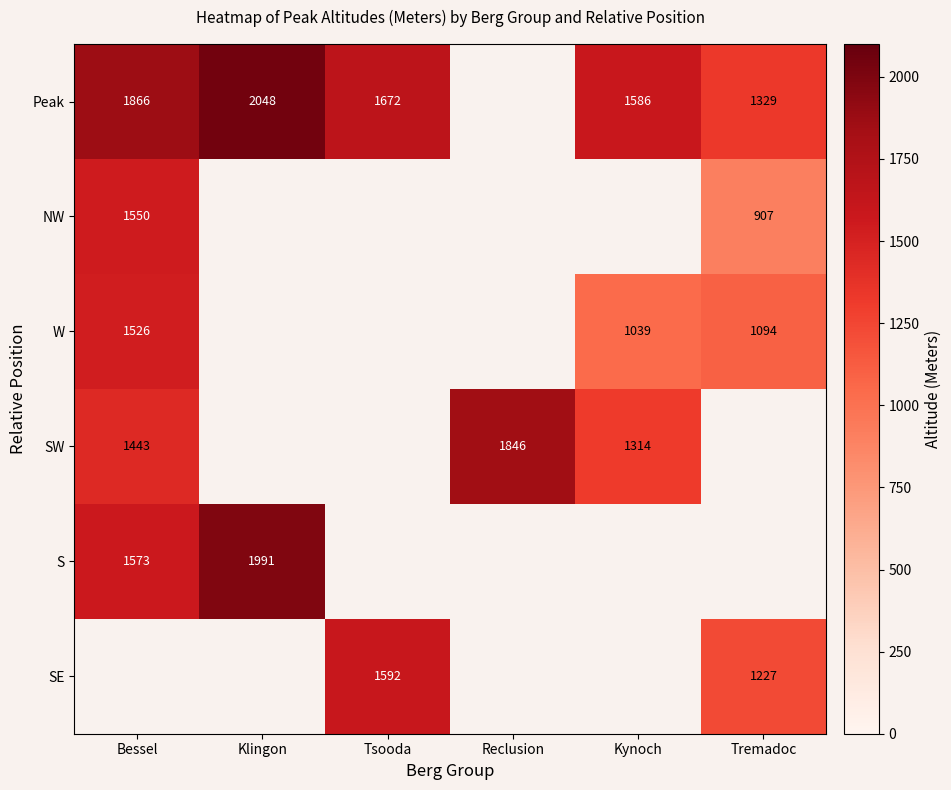

Is the value of S at Bessel greater than the value of Peak at Kynoch?

No